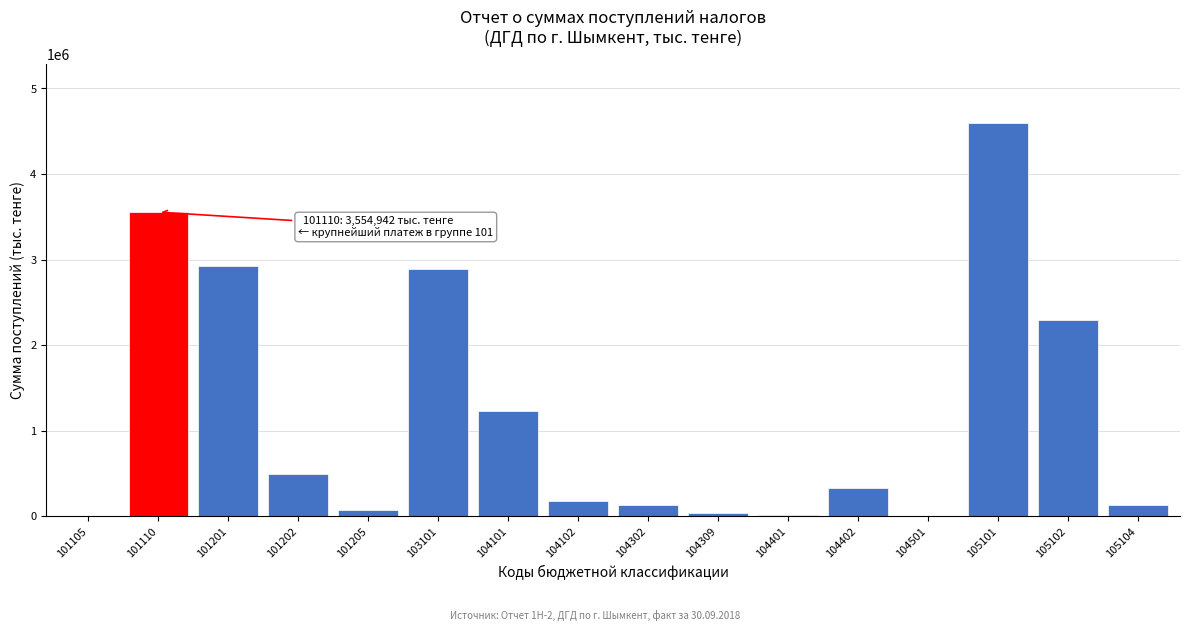

Approximately how many times larger is the value at 104302 compared to 104102?

0.7